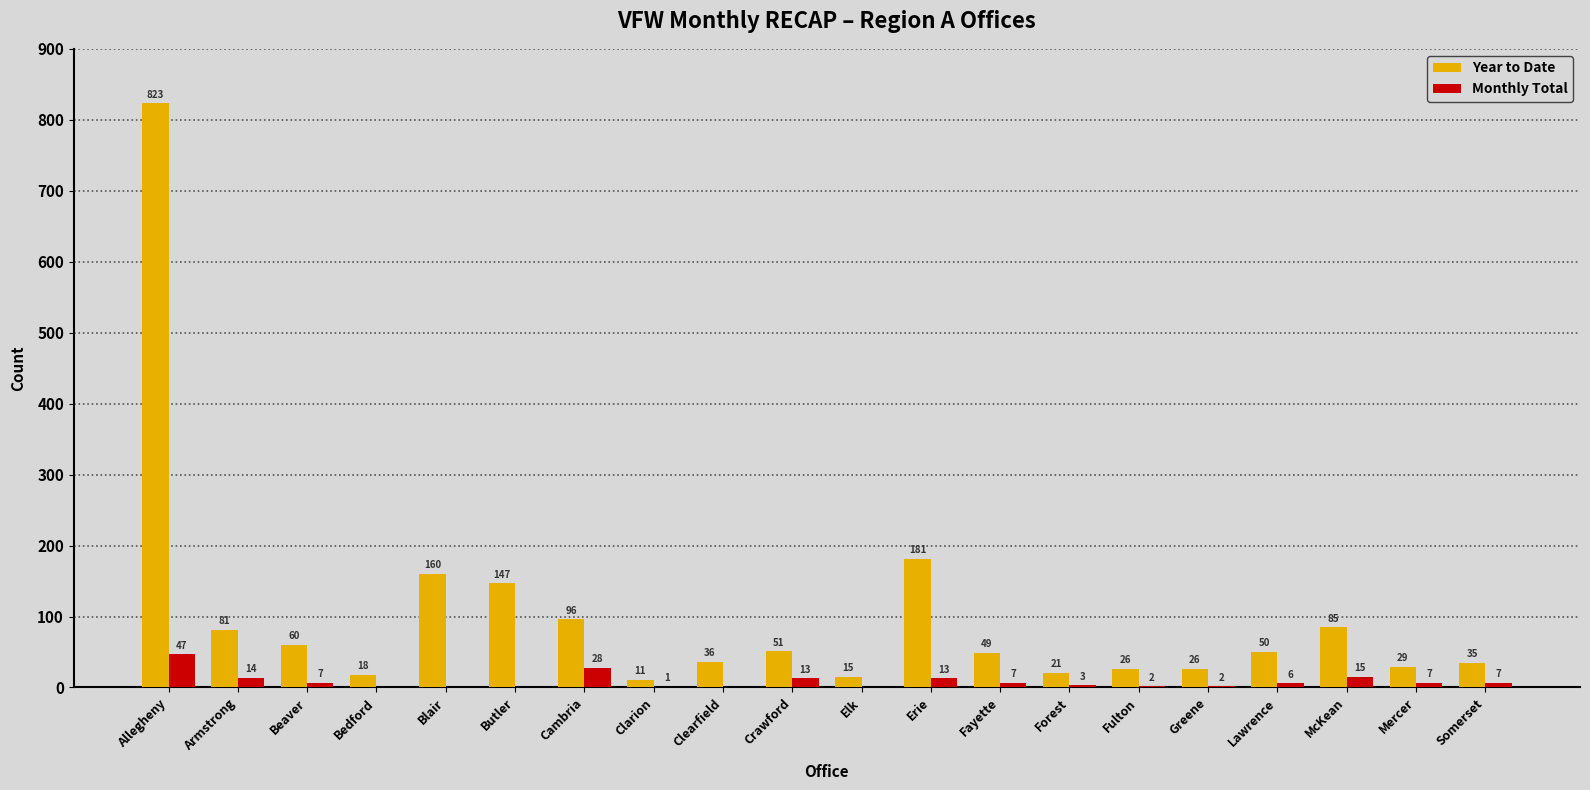

What is the spread (max minus min) of values at Fulton?

24